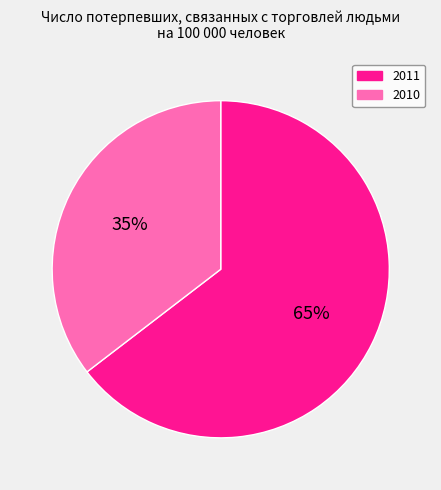

How many slices are in this pie chart?

2